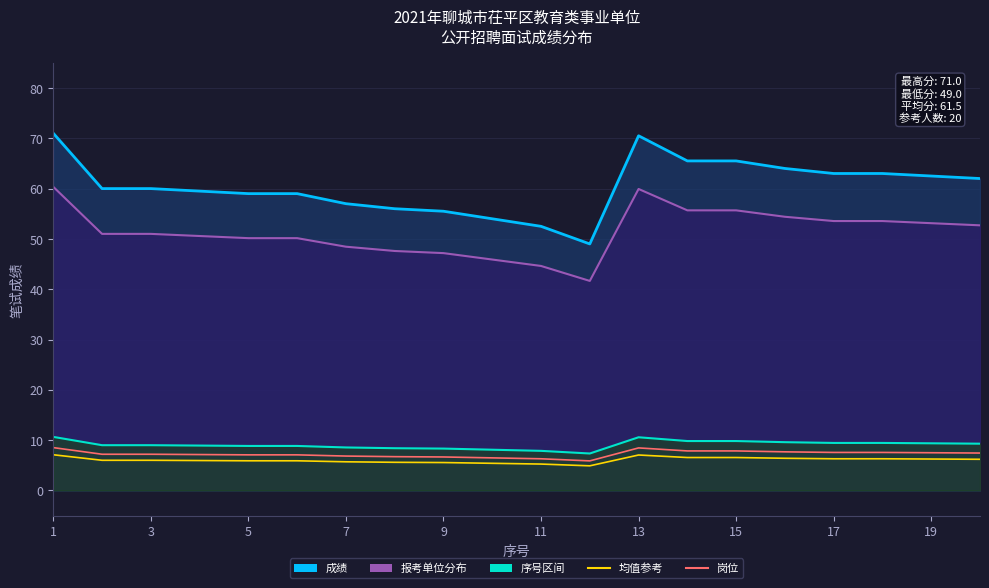

Which has a higher value, 9 or 19?

19